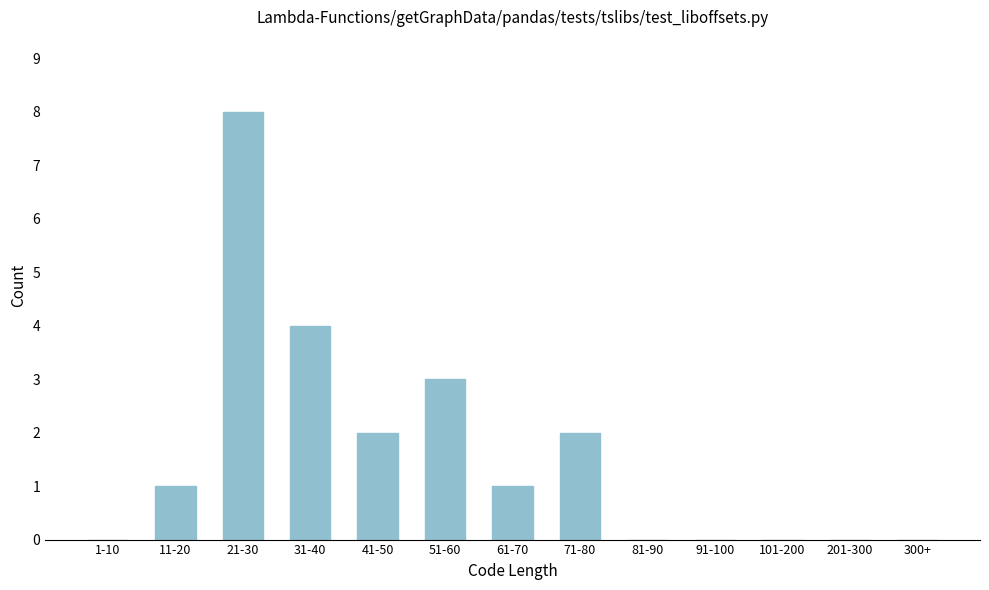

Reading right to left, extract all data points from this chart.

300+=0	201-300=0	101-200=0	91-100=0	81-90=0	71-80=2	61-70=1	51-60=3	41-50=2	31-40=4	21-30=8	11-20=1	1-10=0